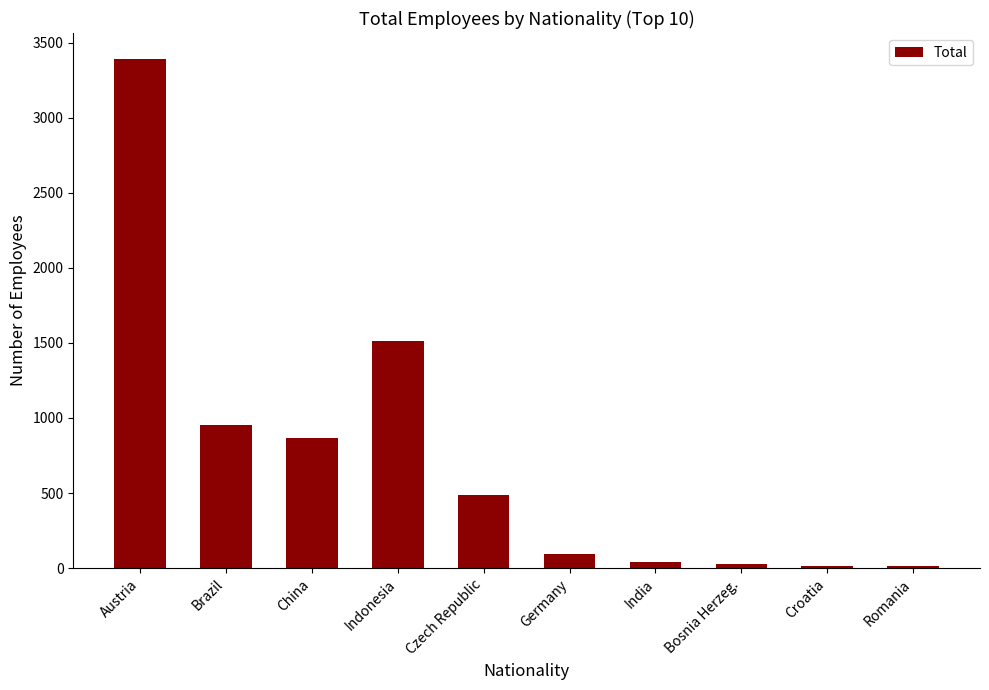

What is the minimum value shown in the chart?

15